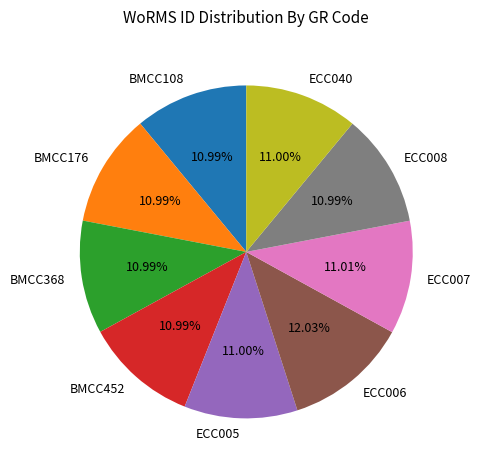

How many segments does this pie chart have?

9